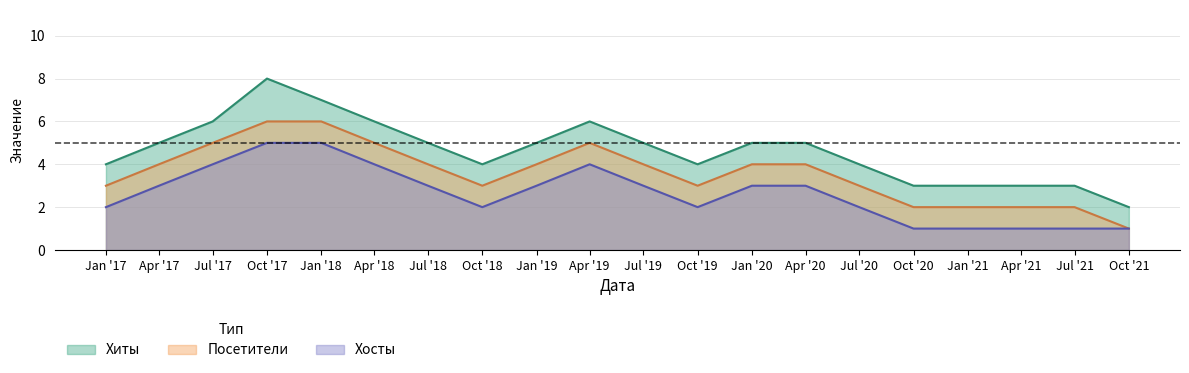

What is the total value across all series at Jul '20?

9